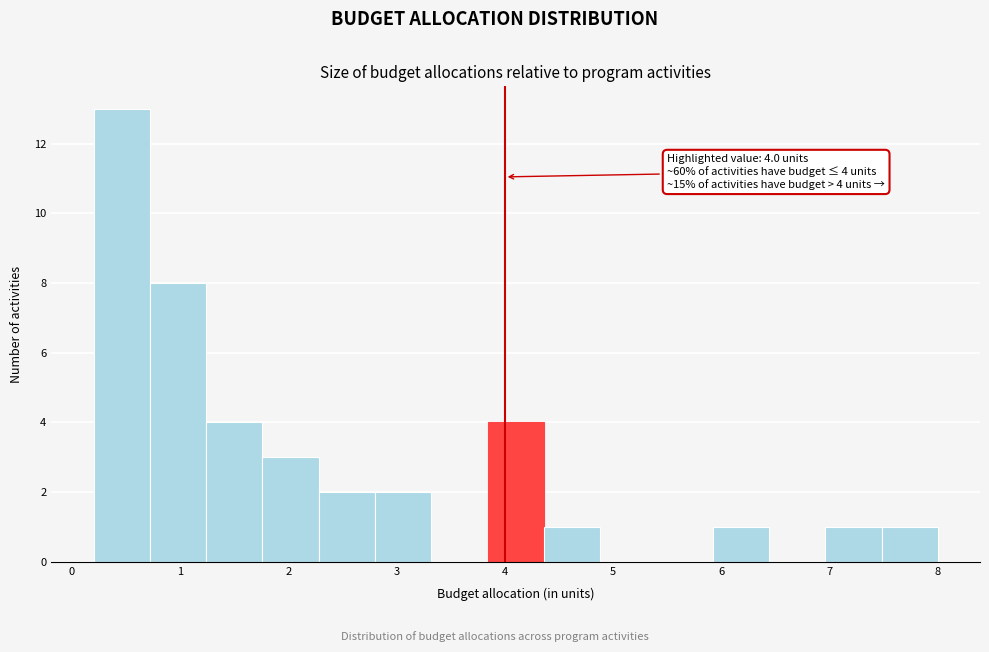

Which range on the x-axis has the tallest bar?

0.20 to 0.72